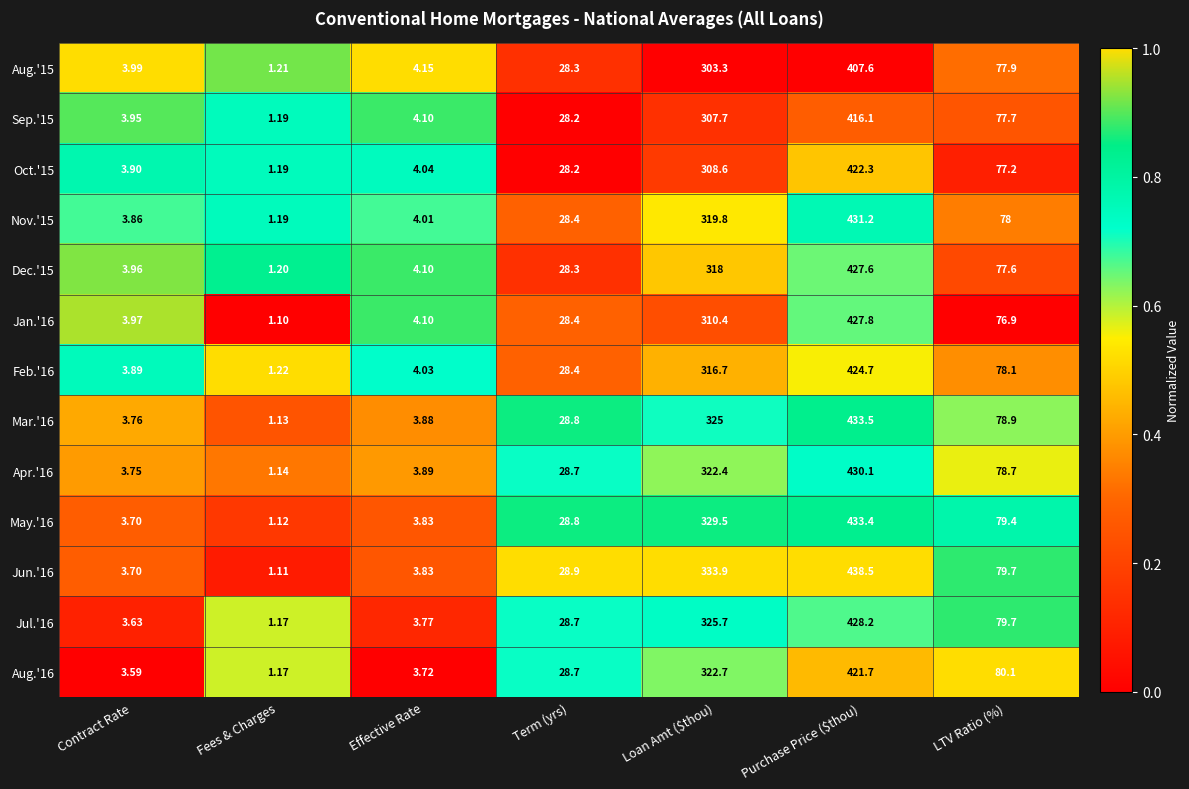

Which label corresponds to the largest value in the chart?

Purchase Price ($thou)